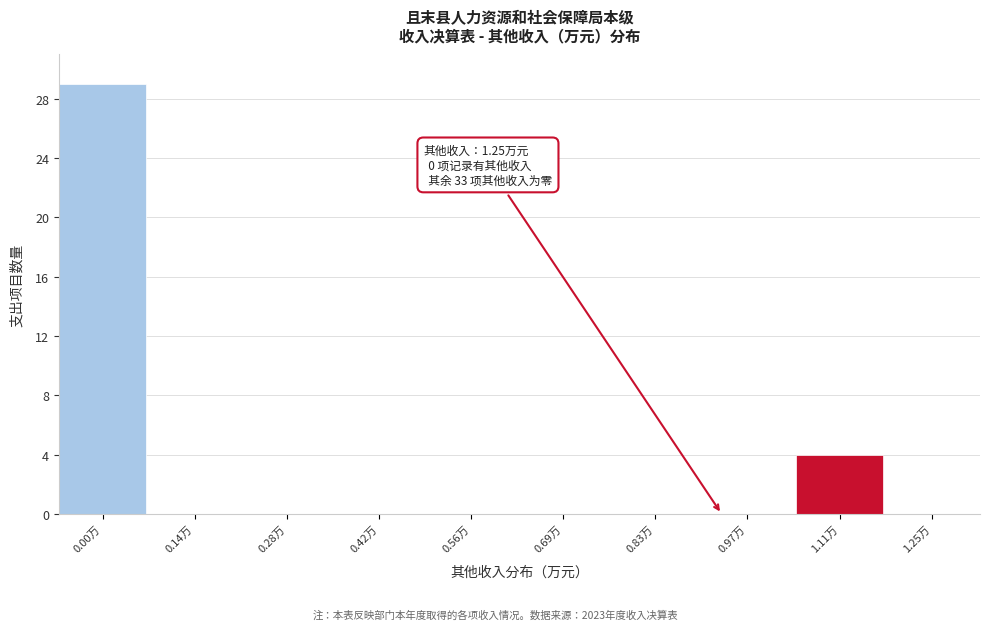

Reading left to right, transcribe all the data shown in this chart.

0.00万=29	0.14万=0	0.28万=0	0.42万=0	0.56万=0	0.69万=0	0.83万=0	0.97万=0	1.11万=4	1.25万=0